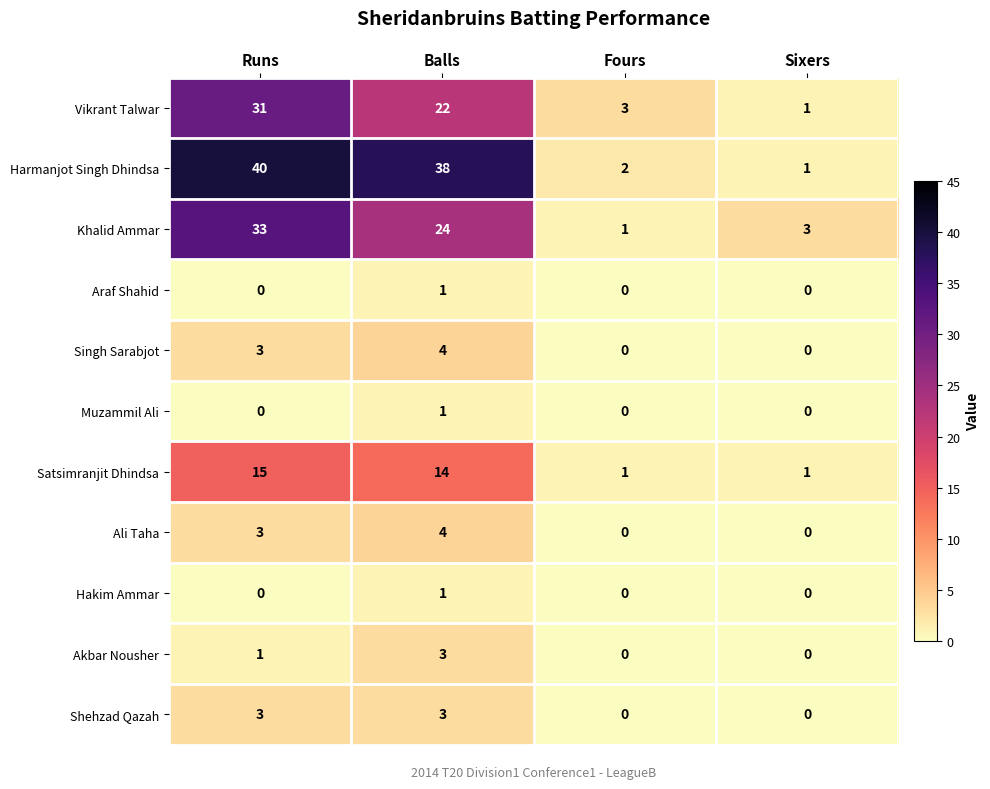

Is it true that Satsimranjit Dhindsa equals 24 at Runs?

False